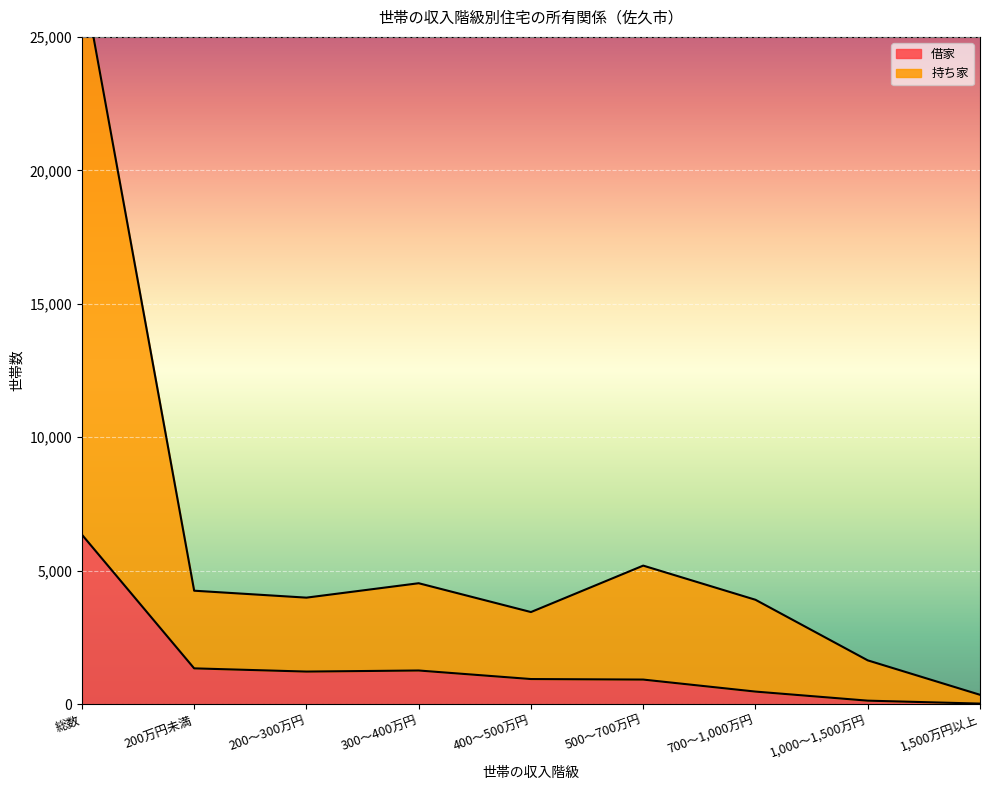

What is the approximate value of 借家 at 200～300万円, to the nearest 10?

1220